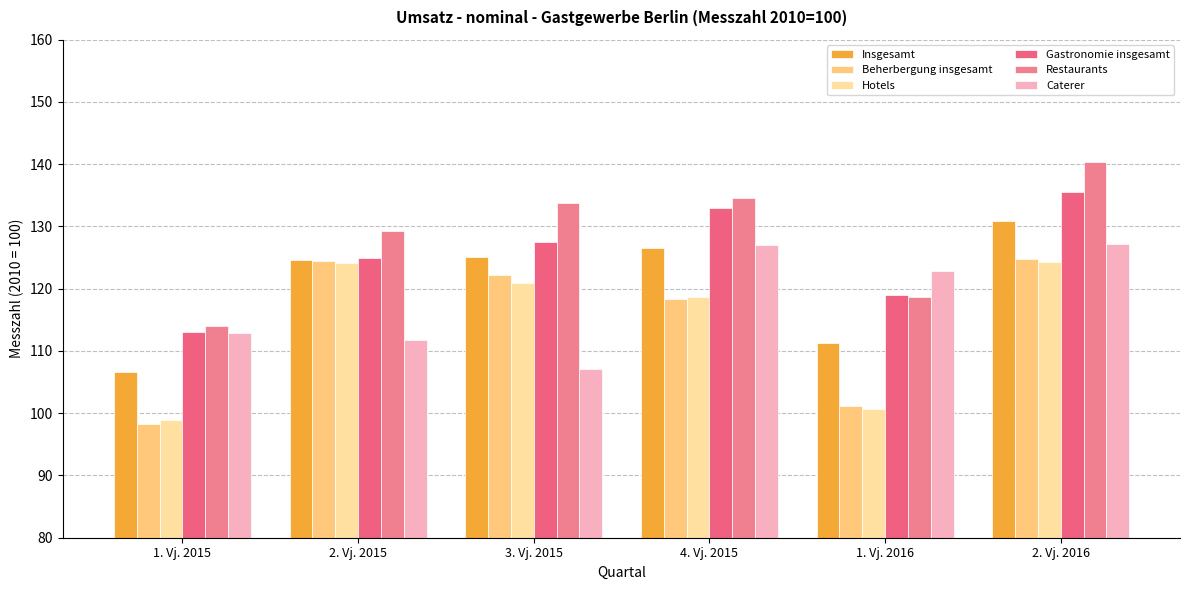

Count the number of data series in this chart.

6